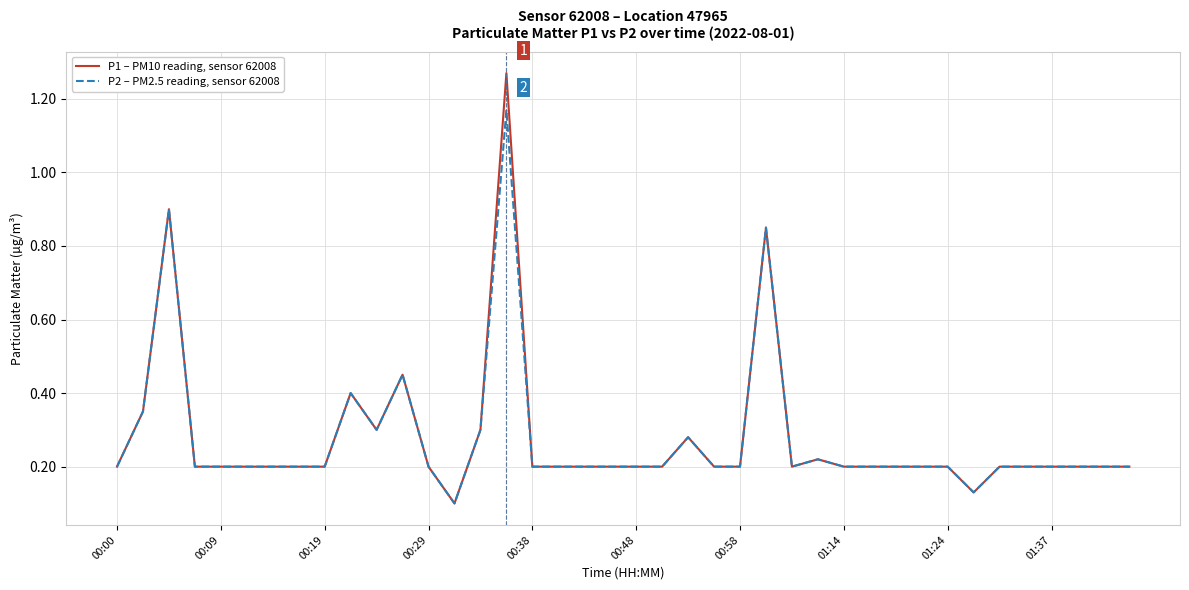

Rank the series by their average value, from lowest to highest.

P2 – PM2.5 reading, sensor 62008, P1 – PM10 reading, sensor 62008